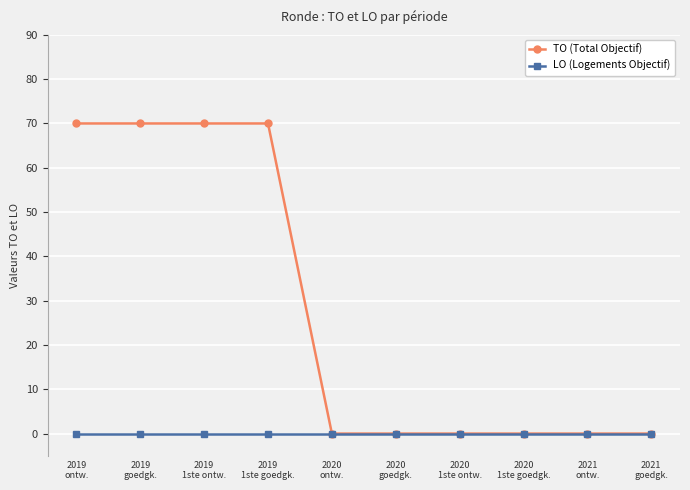

What is the difference between the TO (Total Objectif) values at 2019
1ste ontw. and 2020
goedgk.?

70